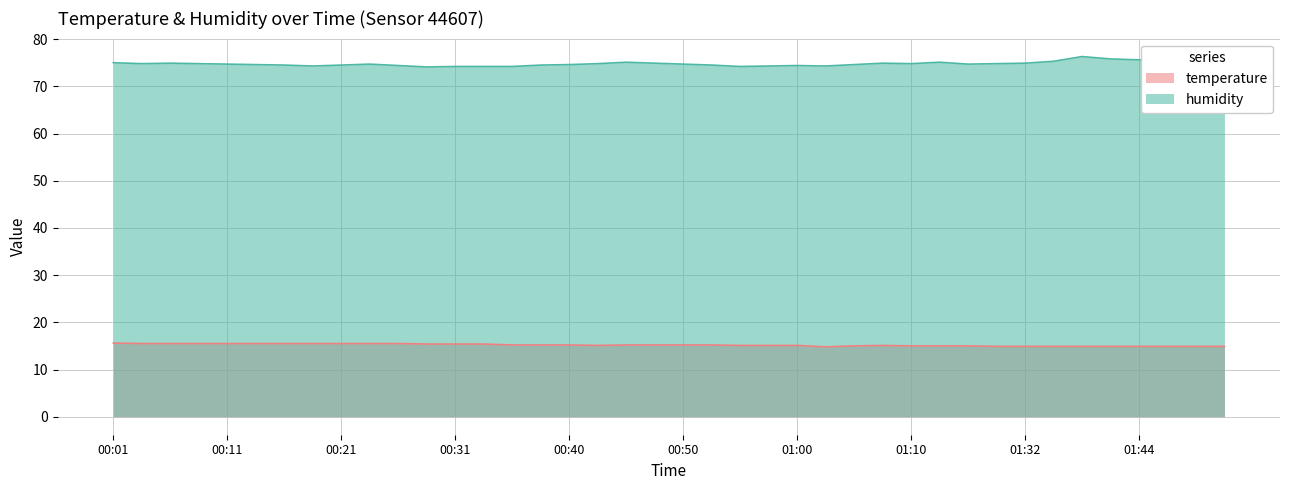

True or false: temperature and humidity intersect in this chart.

False